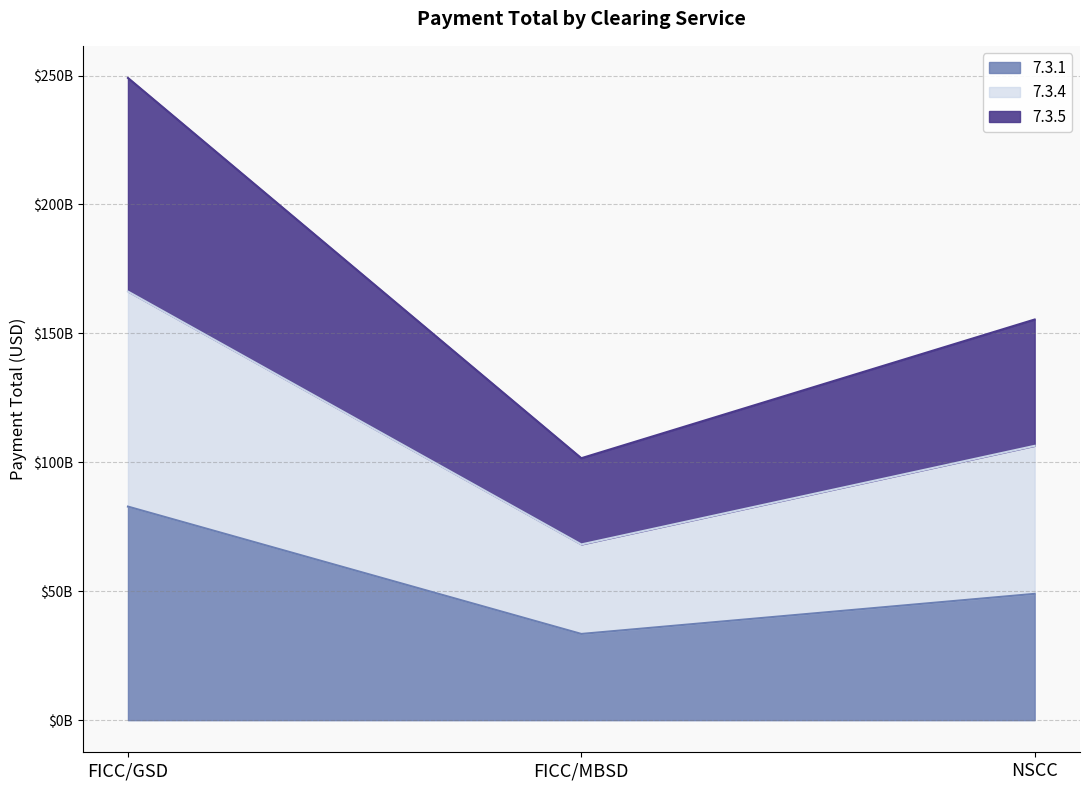

How many lines are shown in the chart?

3